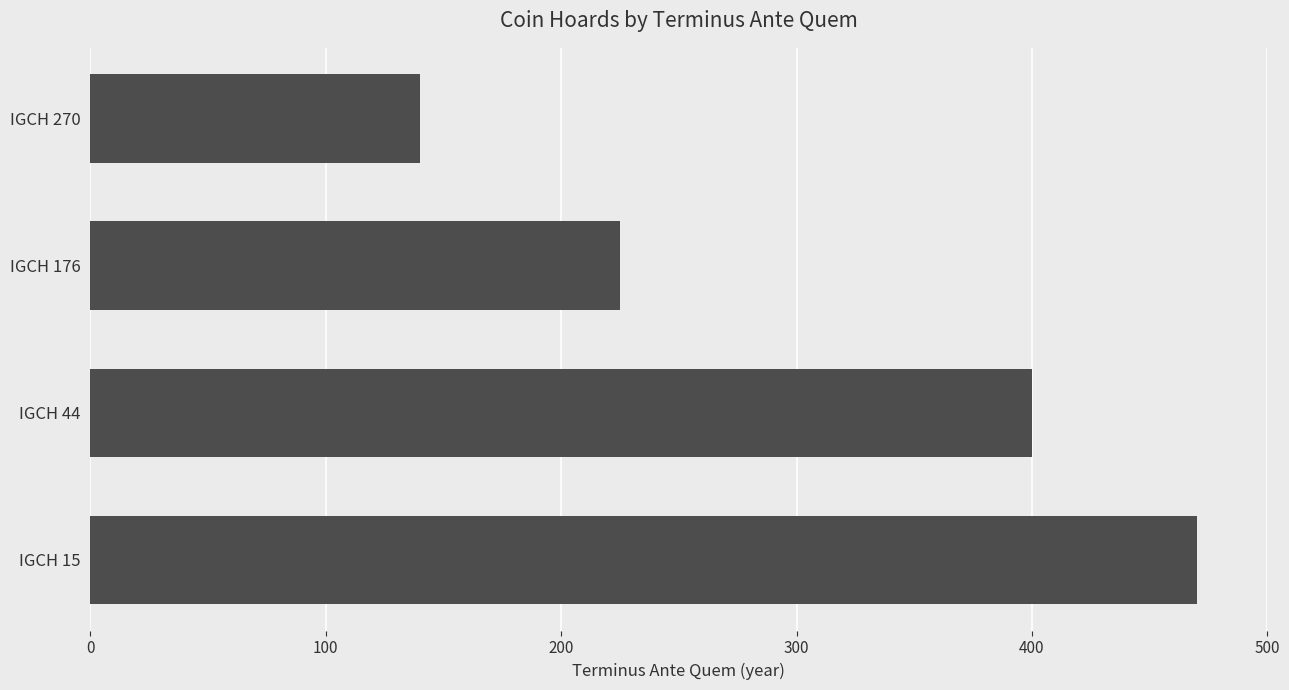

How many categories are shown in the chart?

4